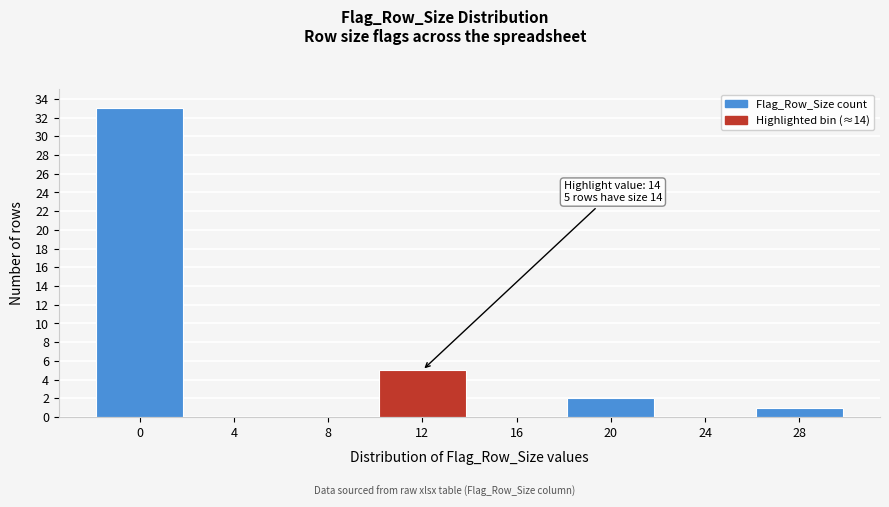

Reading right to left, what are all the values shown in this chart?

28=1	24=0	20=2	16=0	12=5	8=0	4=0	0=33